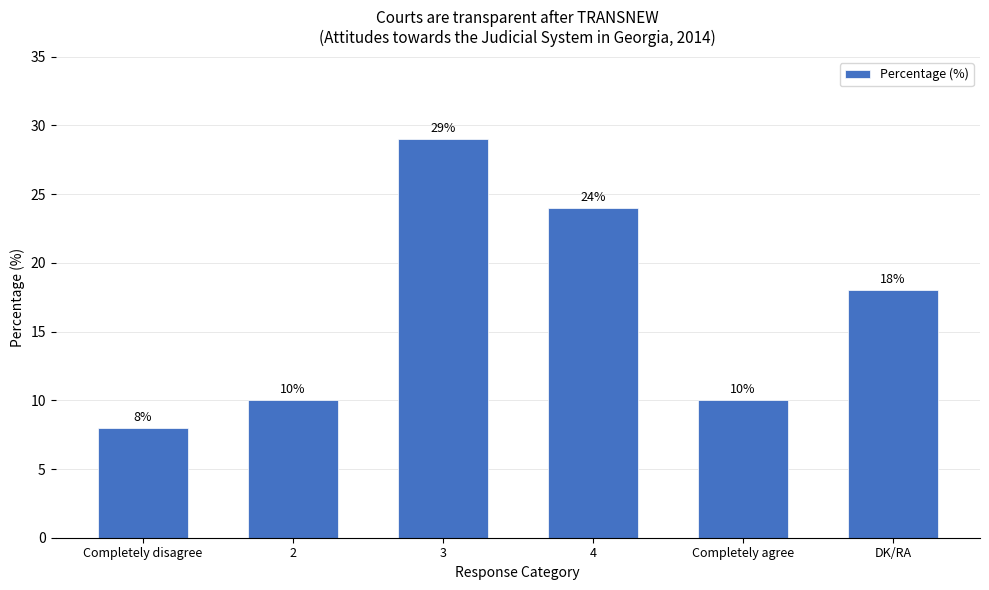

Which category has the highest value across all series?

3